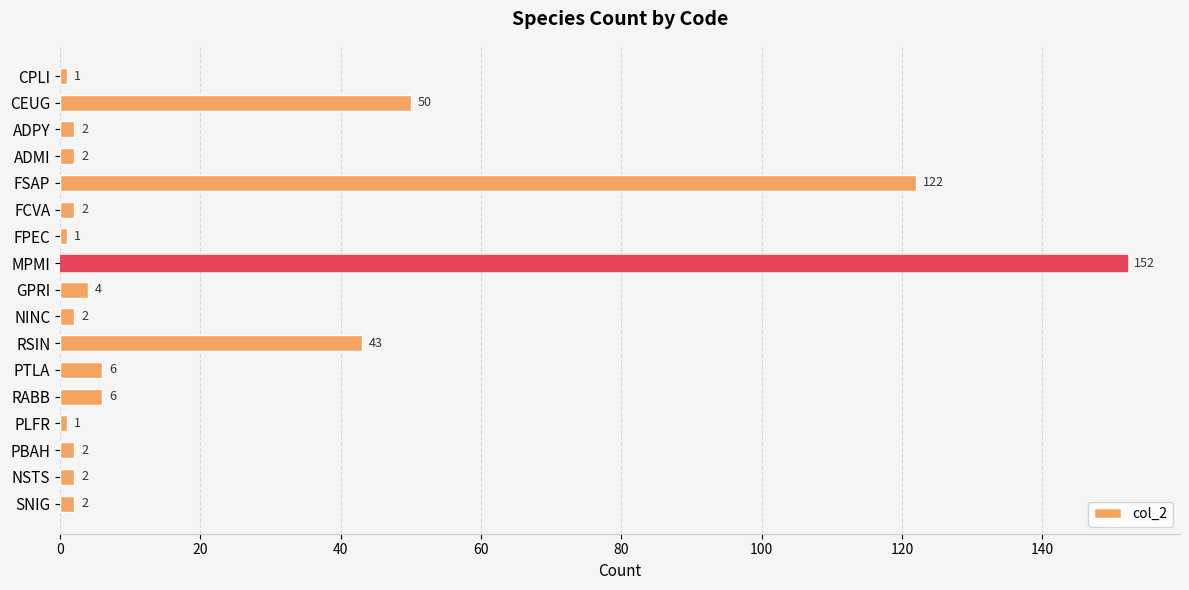

The value at FSAP is 122. True or false?

True